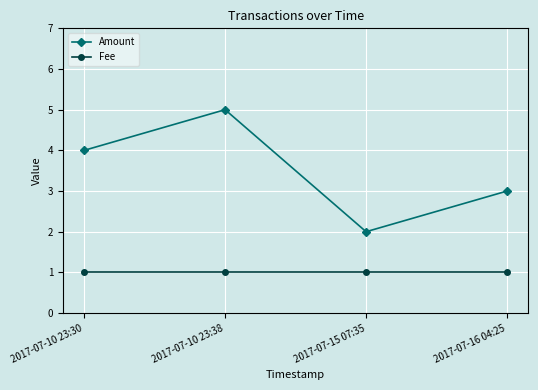

Does the chart display data point markers on the line(s)?

Yes